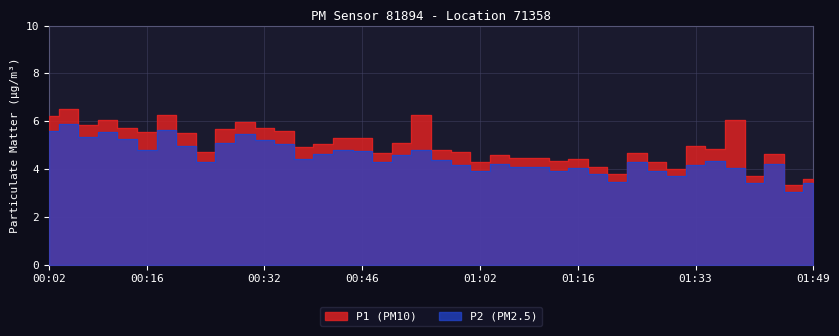

In P1, how many points are higher than both neighbors (excluding endpoints)?

12